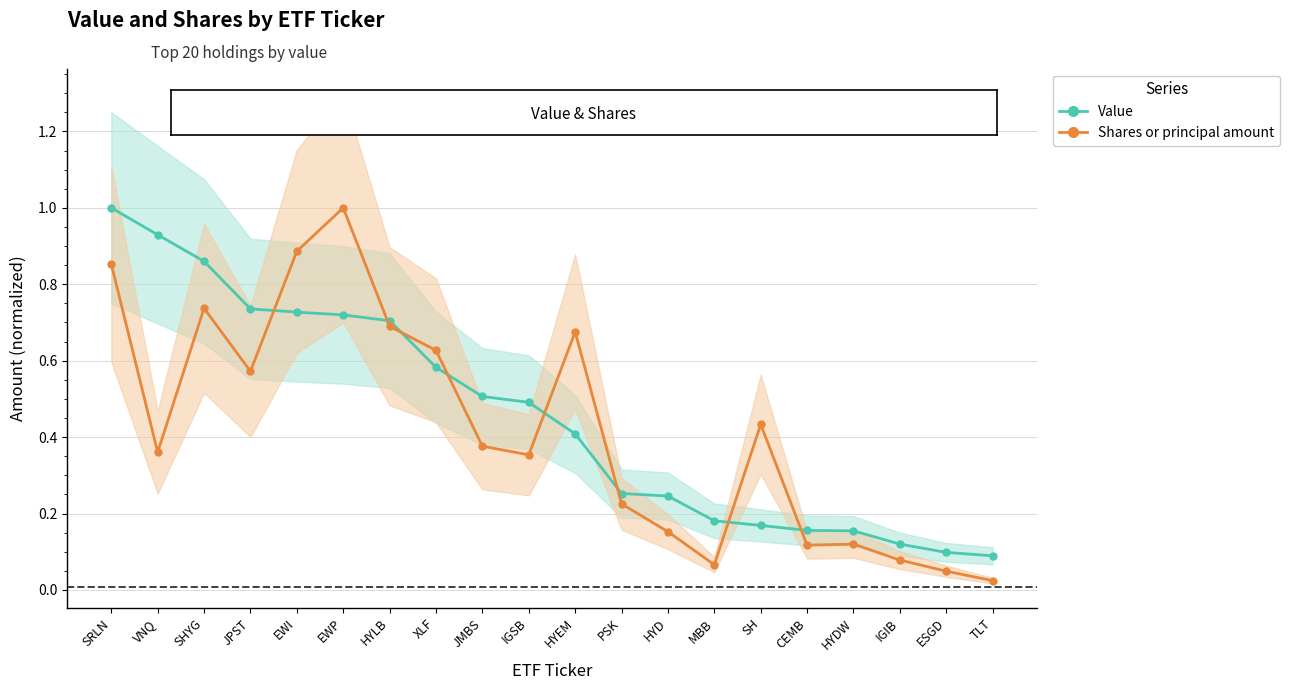

What is the average value of the Value series?

0.5